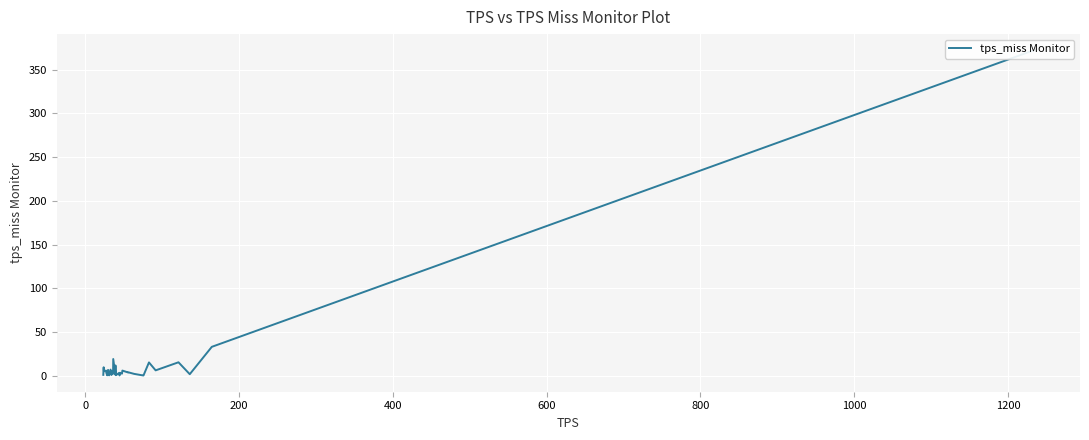

Reading left to right, list all the values displayed in this chart.

0.8	9.5	4.9	5.7	3.1	0.2	4.5	3.1	5.6	6.4	1.4	0.2	6.8	0.7	1.5	4.6	1.6	2.1	3.0	18.9	1.0	11.6	6.7	0.4	3.1	0.1	3.2	2.2	5.7	3.6	3.8	1.9	0.1	0.1	15.0	5.9	15.2	1.6	32.9	372.2